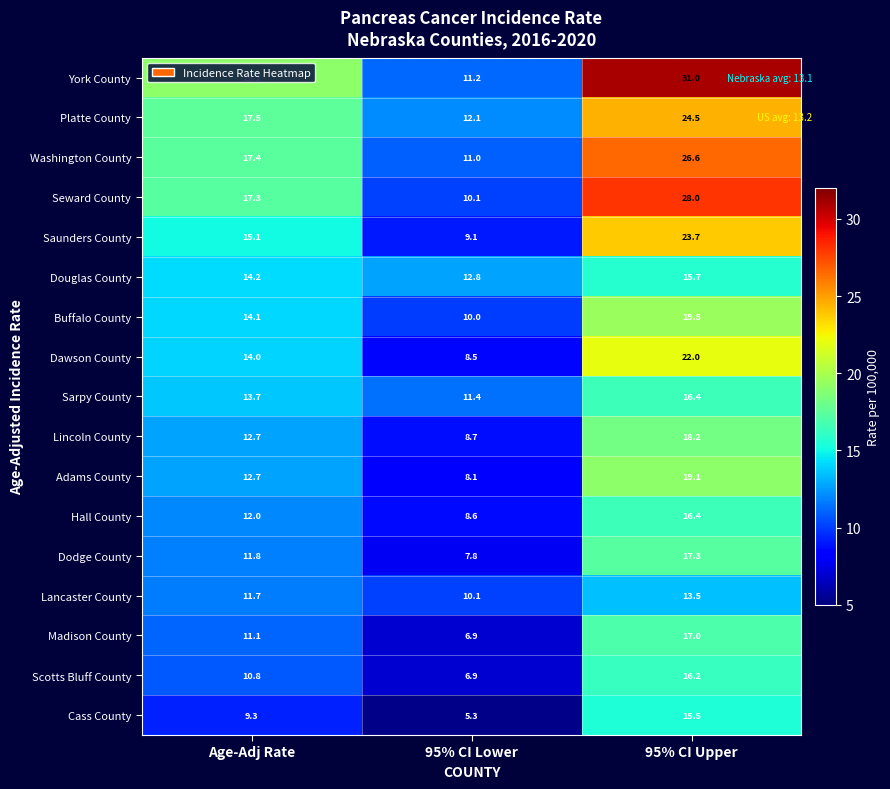

What value does the Dodge County series have at 95% CI Lower?

7.8